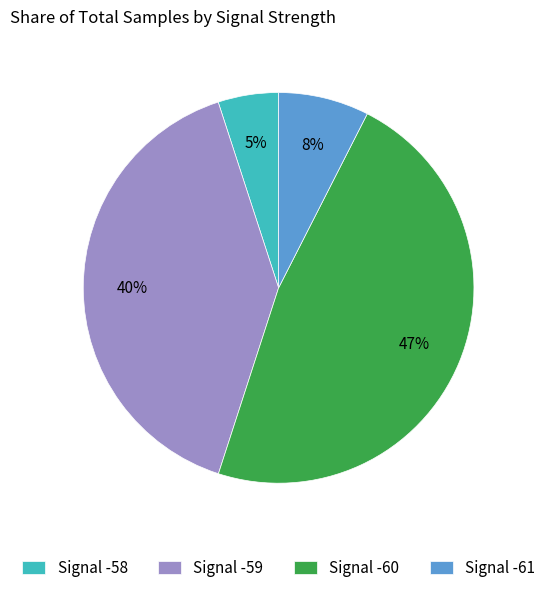

What is the smallest slice in the pie chart?

Signal -58